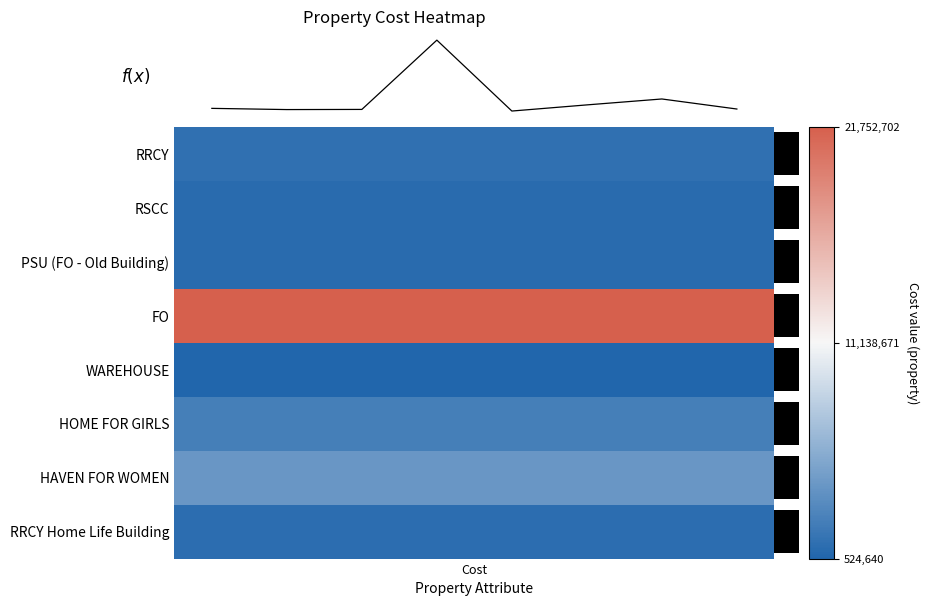

What is the difference between the maximum and minimum values?

21228061.9